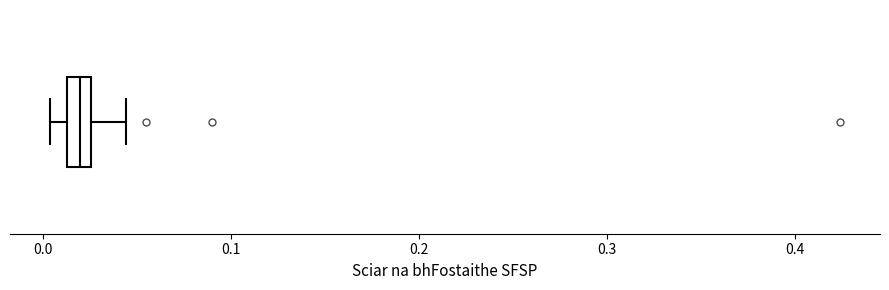

Where does the median line of the box sit on the x-axis? The values are not printed on the chart, so give them approximately, as read against the axis.

0.02